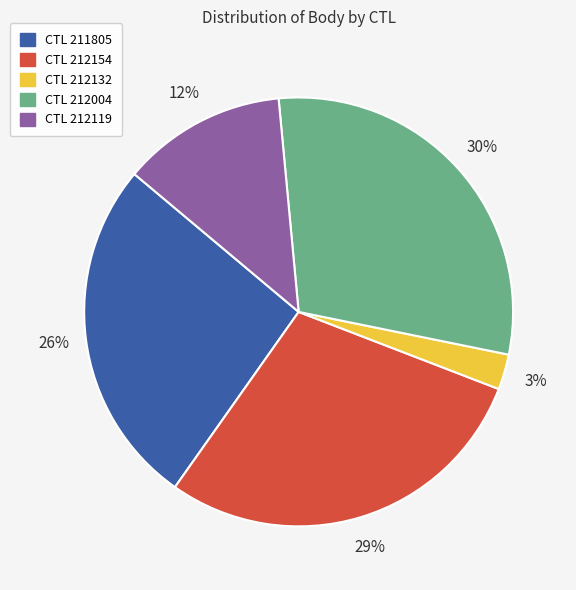

Is there any slice that represents more than half of the pie?

No